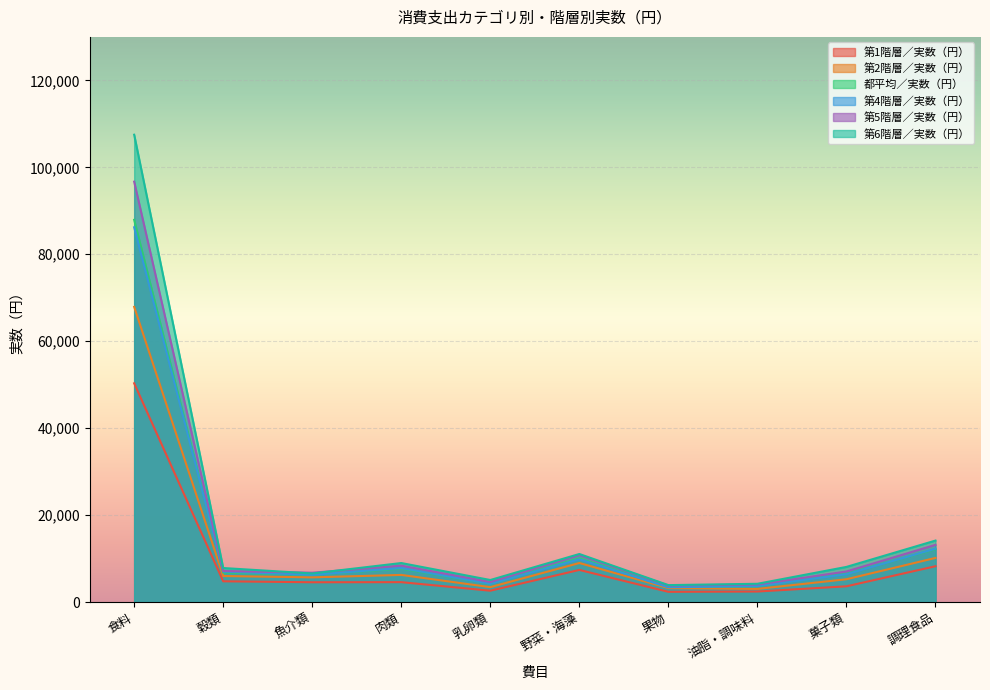

List the labels in order of 第5階層／実数（円） value, smallest first.

果物, 油脂・調味料, 乳卵類, 魚介類, 菓子類, 穀類, 肉類, 野菜・海藻, 調理食品, 食料